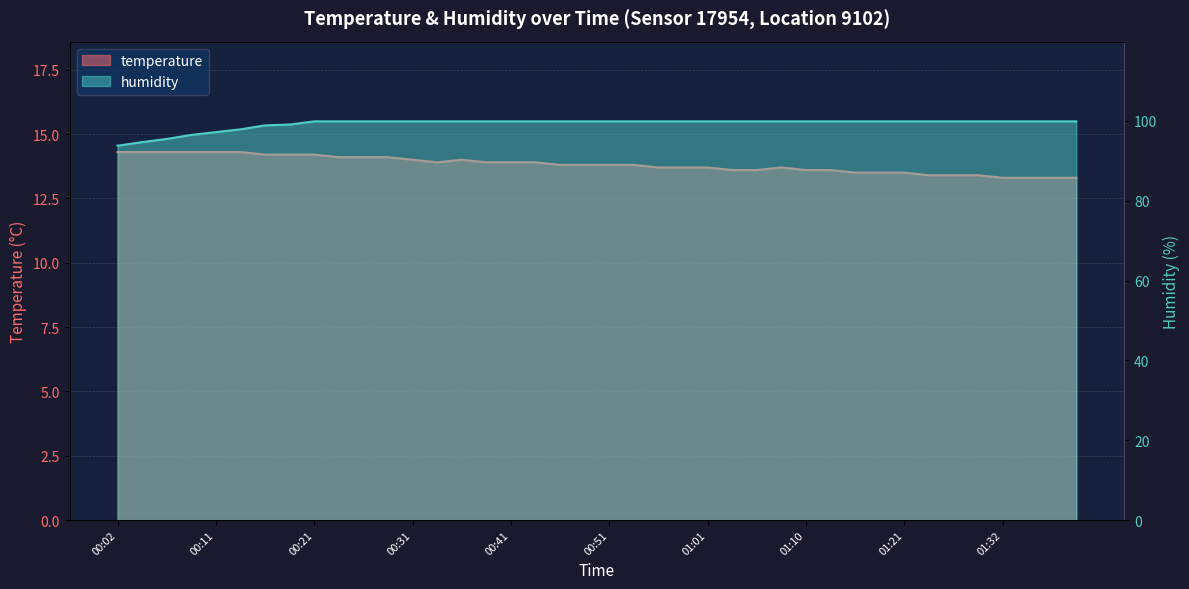

What is the difference between the temperature values at 00:51 and 01:01?

0.1